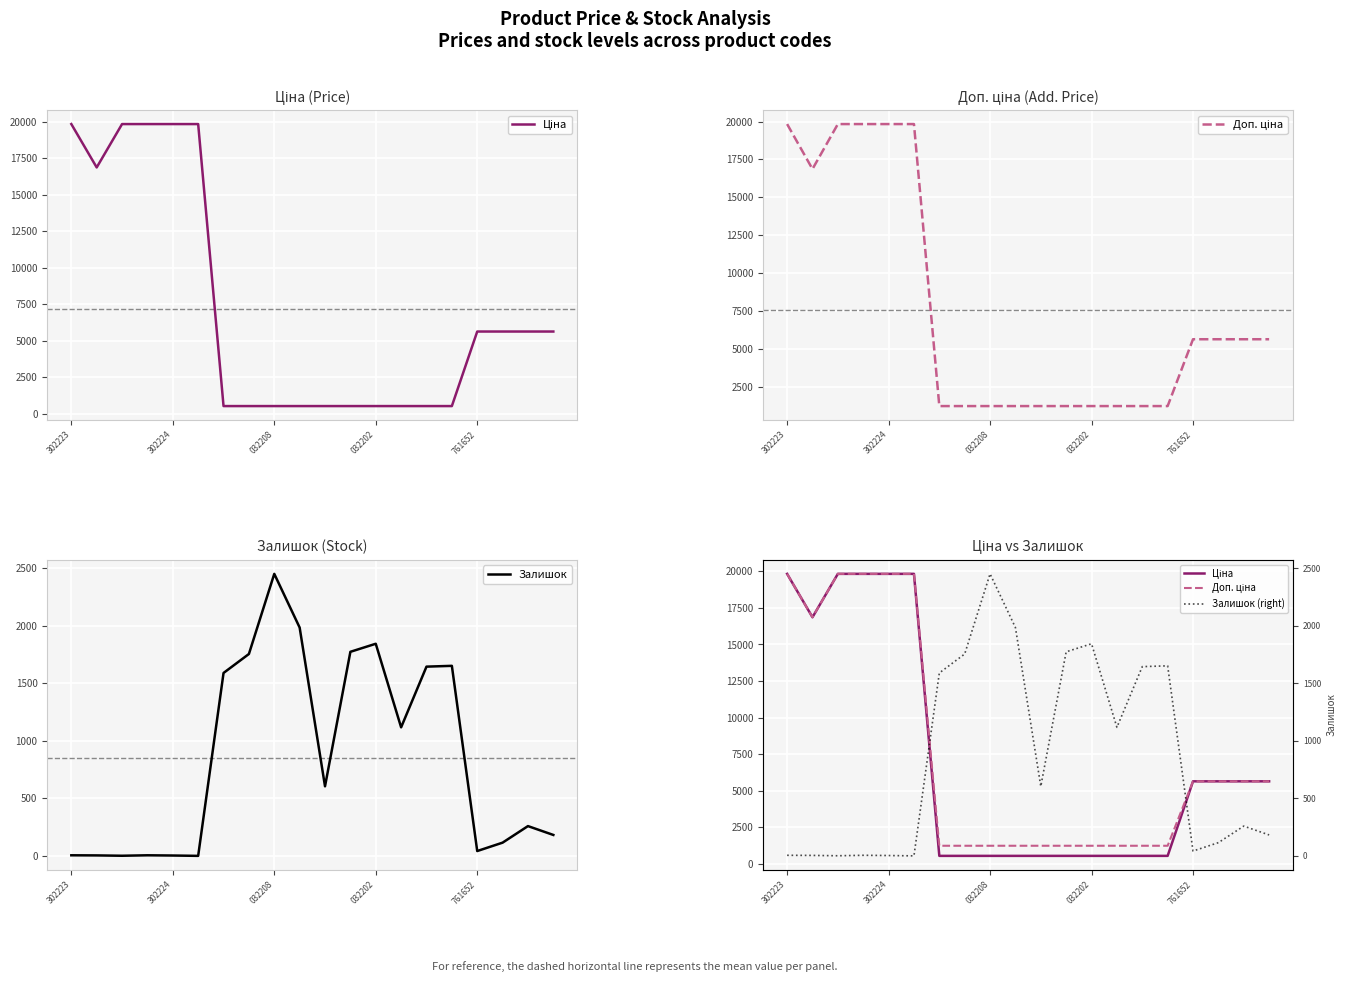

Which series has the widest spread of values?

Ціна